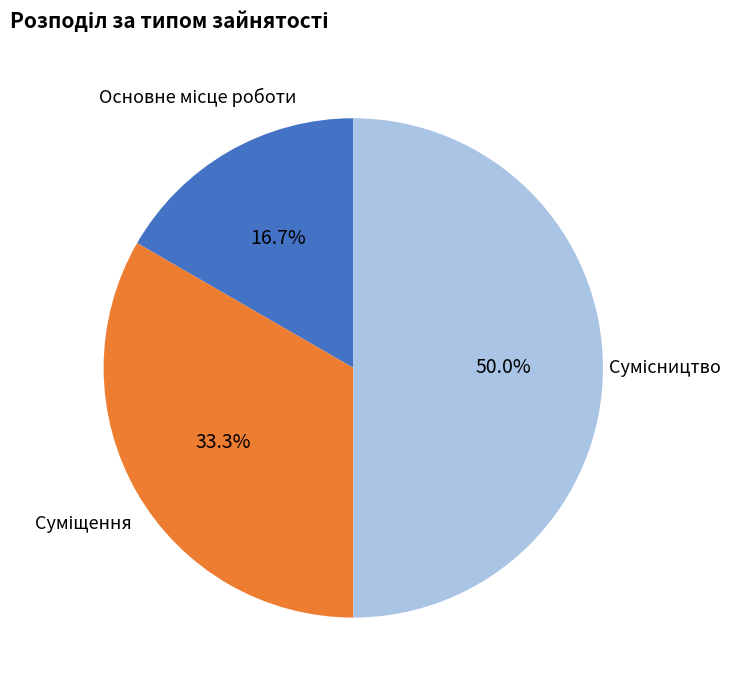

To the nearest percent, what portion does Суміщення represent?

33%